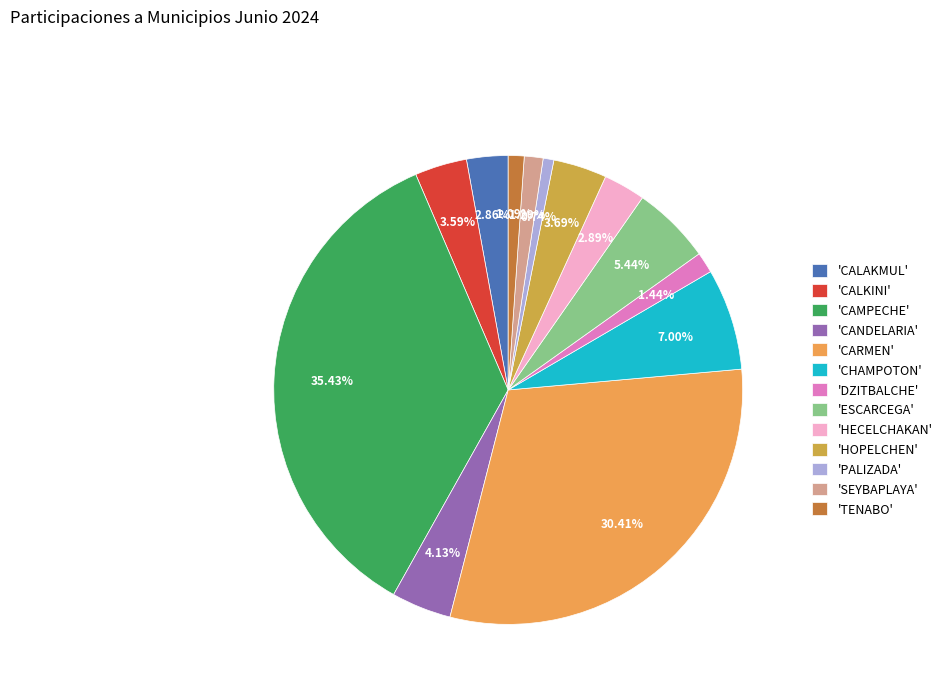

Which category has the biggest portion of the pie?

'CAMPECHE'